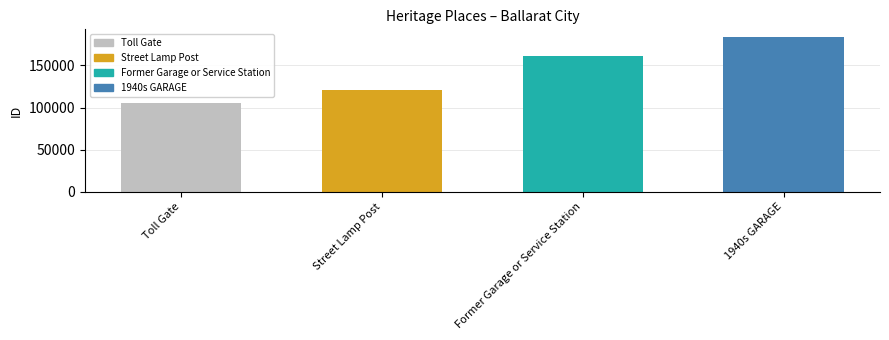

How many values are below 161148?

2